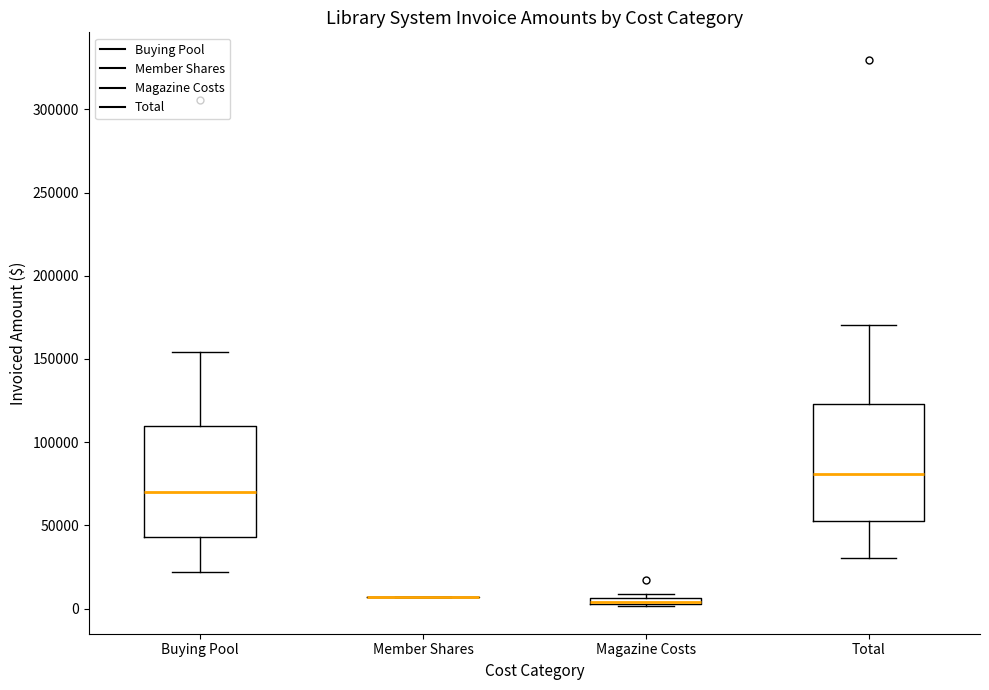

Where is the lower edge of the box for Magazine Costs on the y-axis? The values are not printed on the chart, so give them approximately, as read against the axis.

0